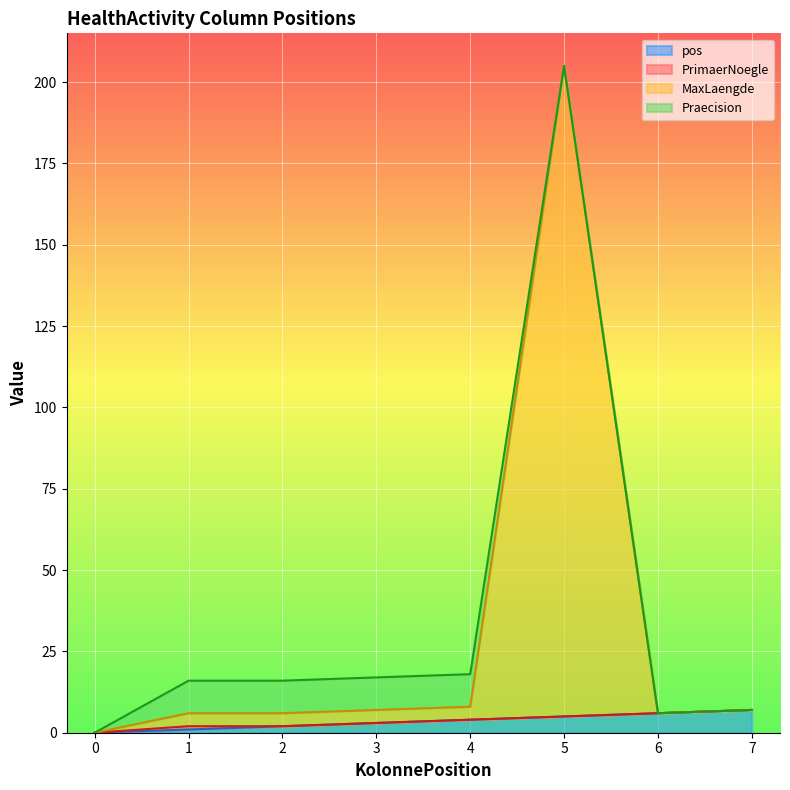

What is the highest value of the MaxLaengde series?

205